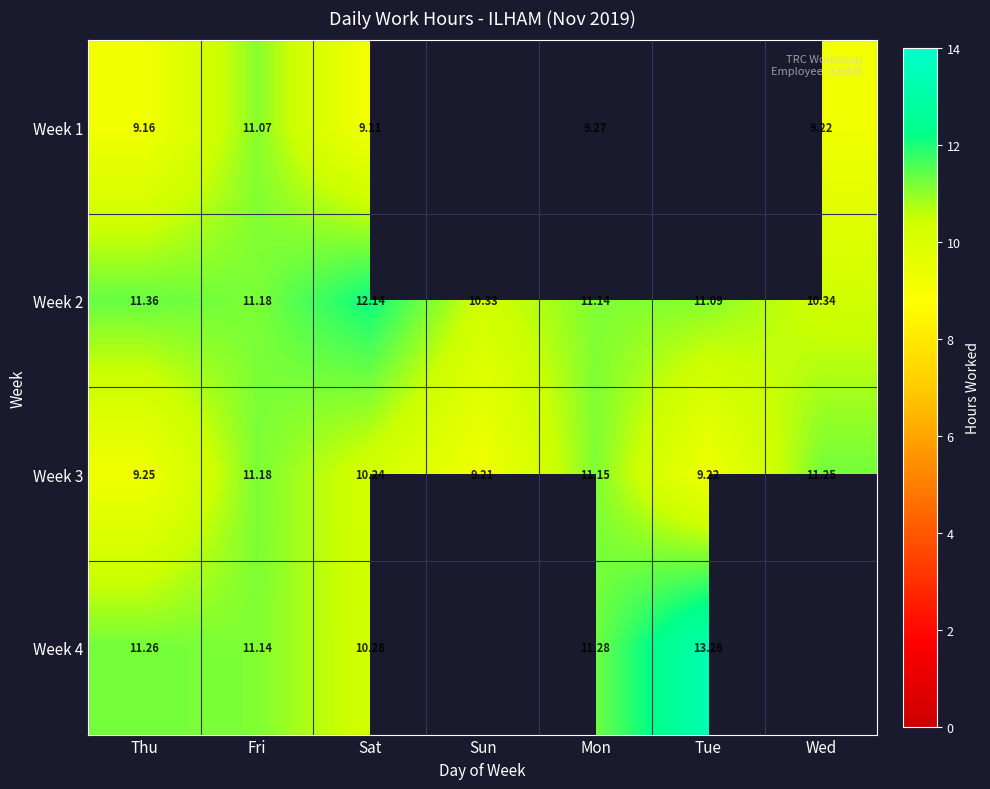

Which category has the highest value in the Week 3 series?

Wed